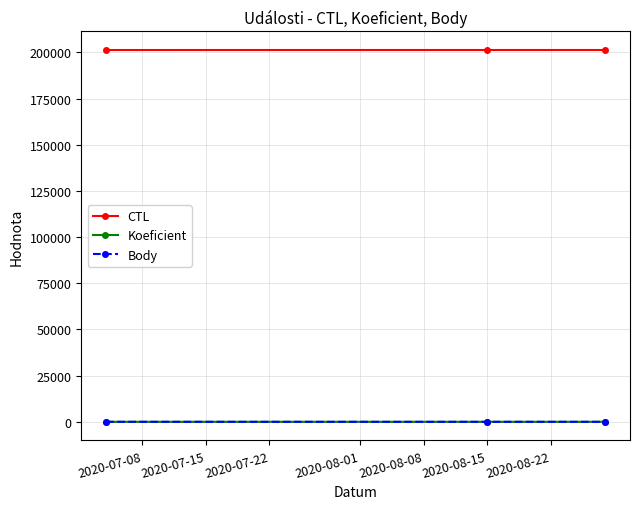

Is this an area chart (filled region under the line)?

No